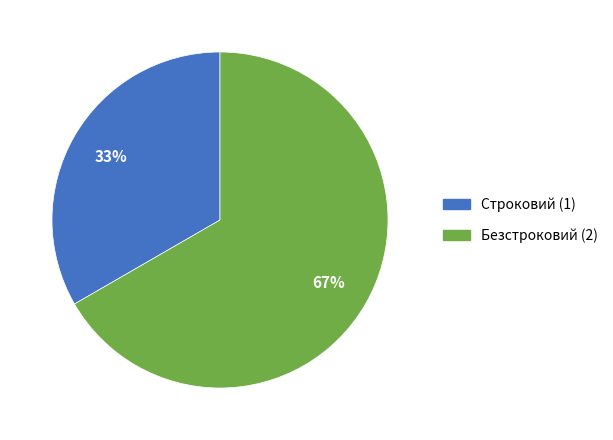

What is the ratio of the value at Безстроковий to the value at Строковий?

2.0